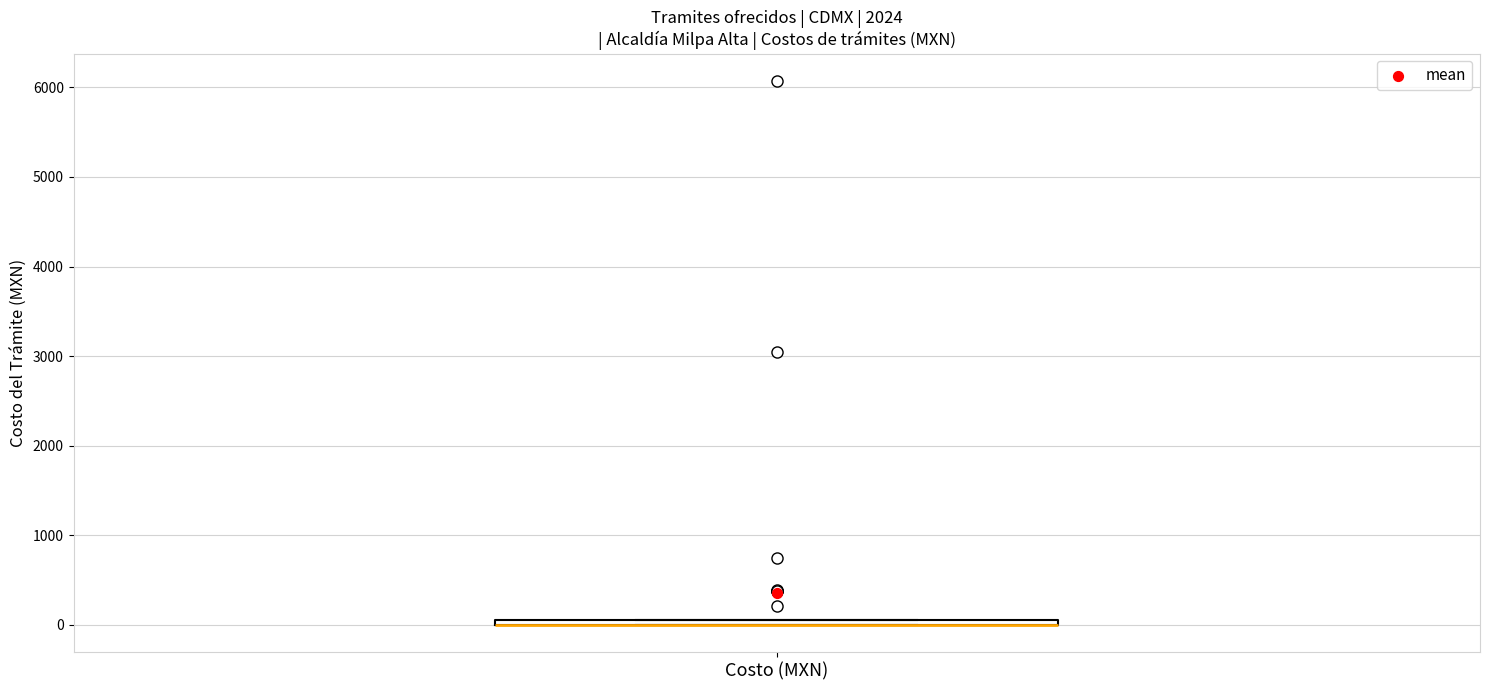

Where is the upper edge of the box for Costo (MXN) on the y-axis? The values are not printed on the chart, so give them approximately, as read against the axis.

100